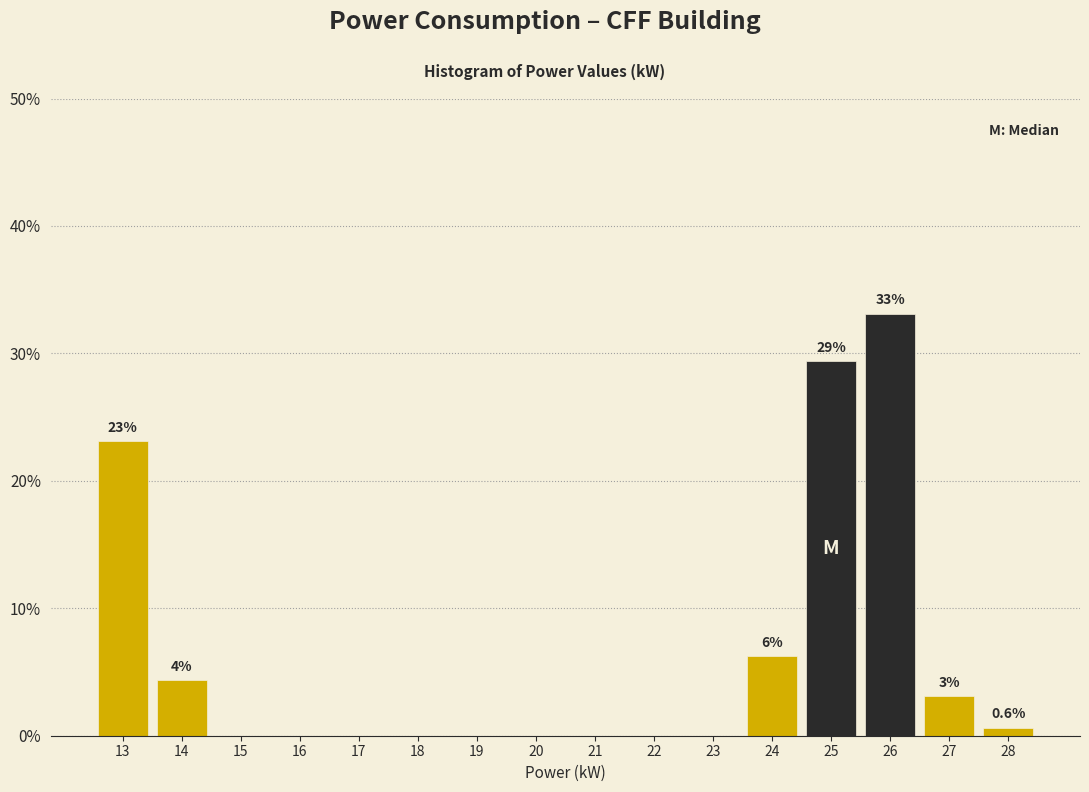

At which label is the value closest to 16?

13